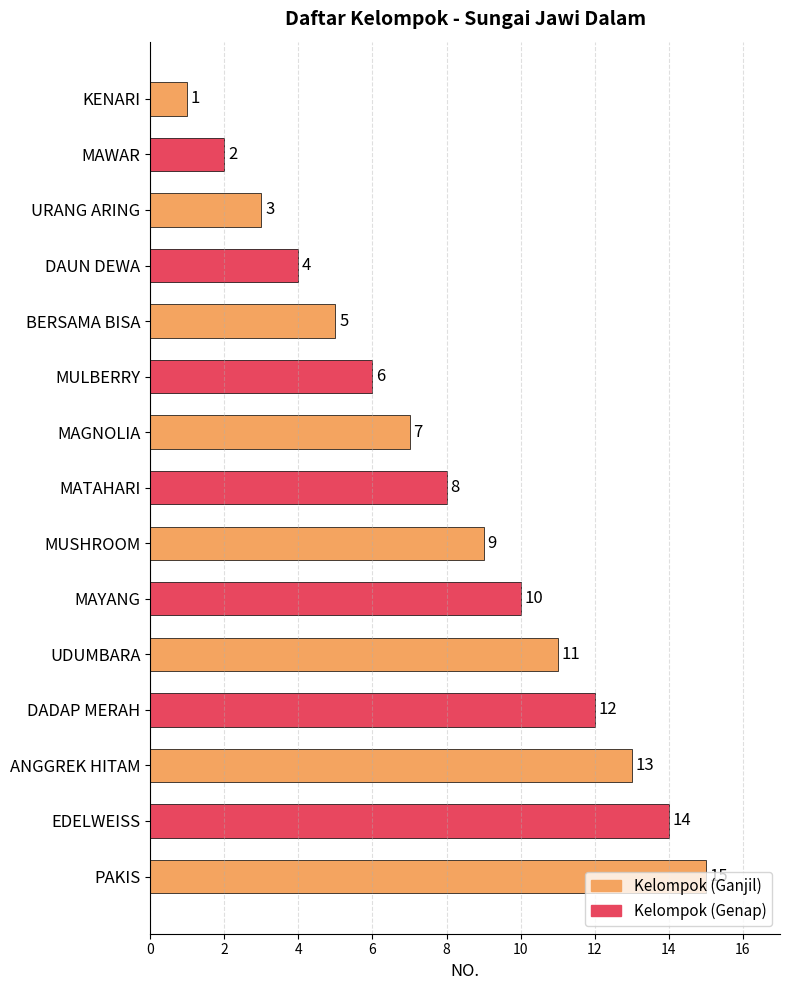

What is the greatest value displayed?

15